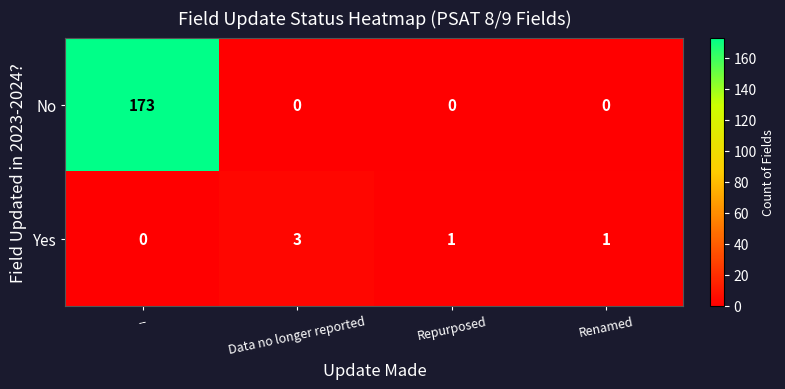

What is the difference between the maximum and minimum values in the Yes series?

3